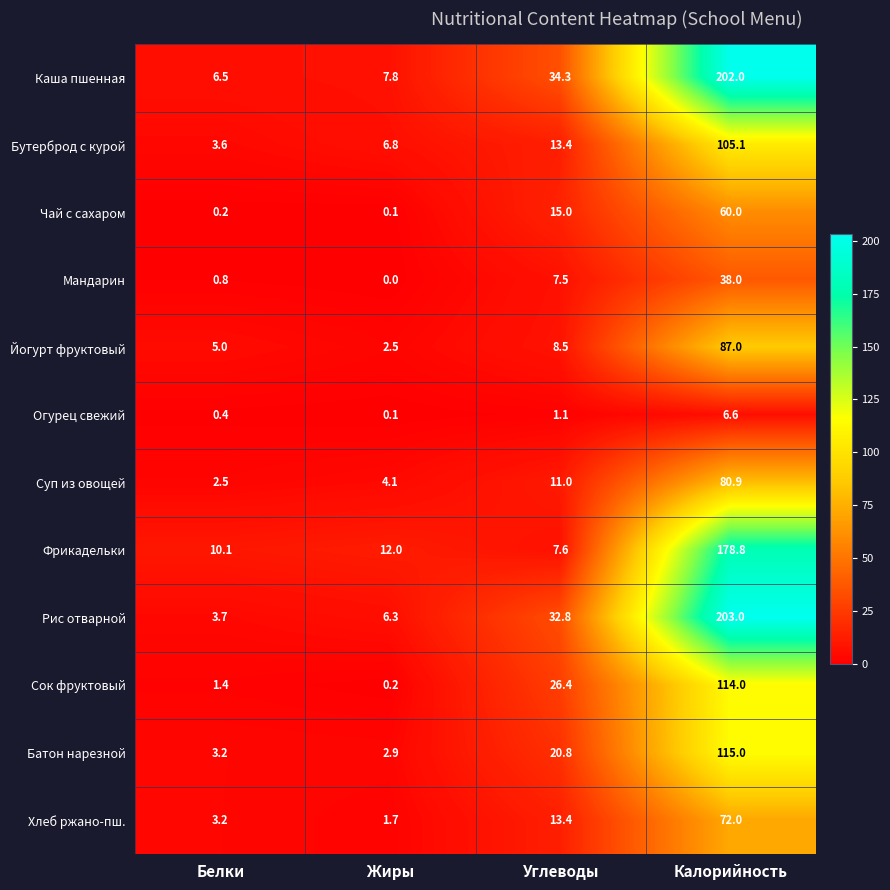

The value of Бутерброд с курой at Жиры is 2.1. True or false?

False